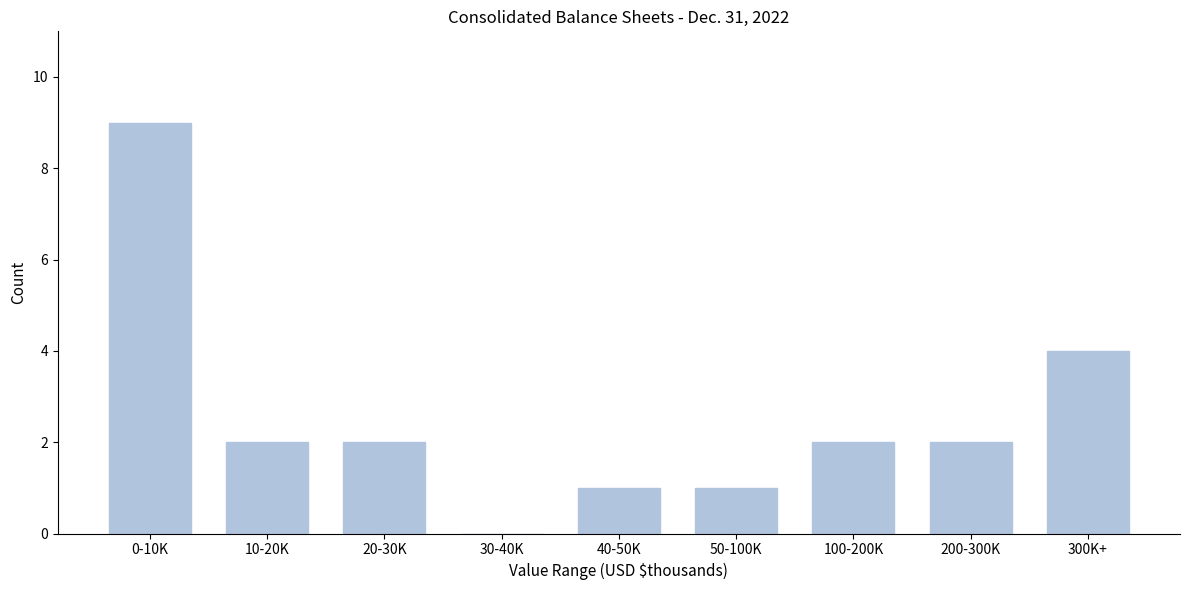

Reading left to right, extract all data points from this chart.

0-10K=9	10-20K=2	20-30K=2	30-40K=0	40-50K=1	50-100K=1	100-200K=2	200-300K=2	300K+=4